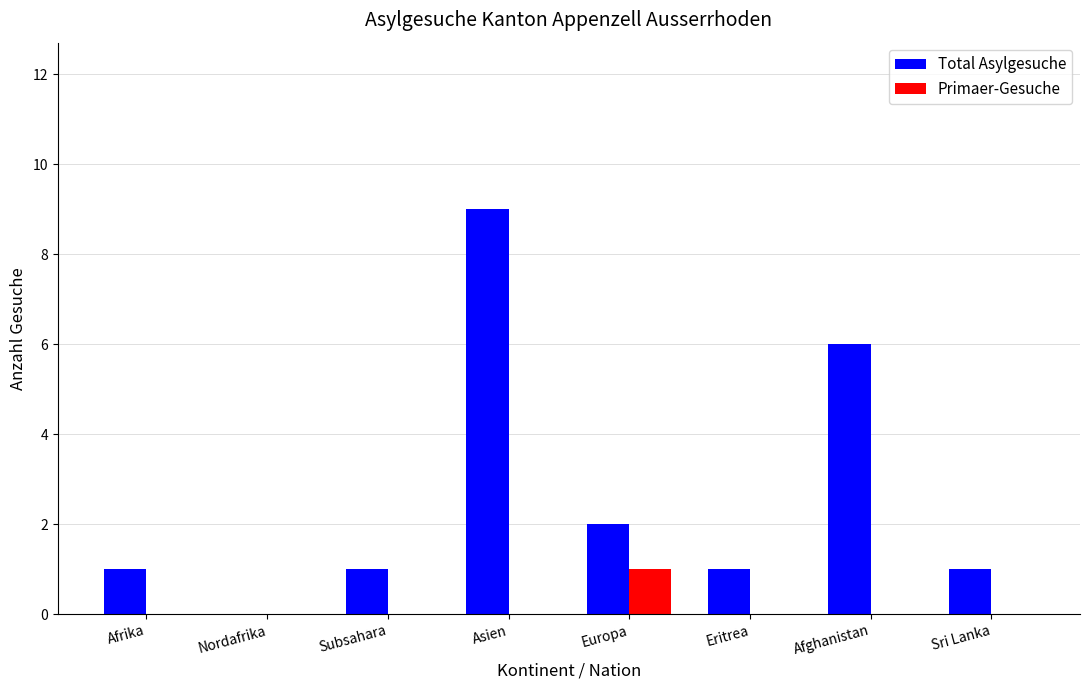

What is the approximate value of Total Asylgesuche at Asien?

9